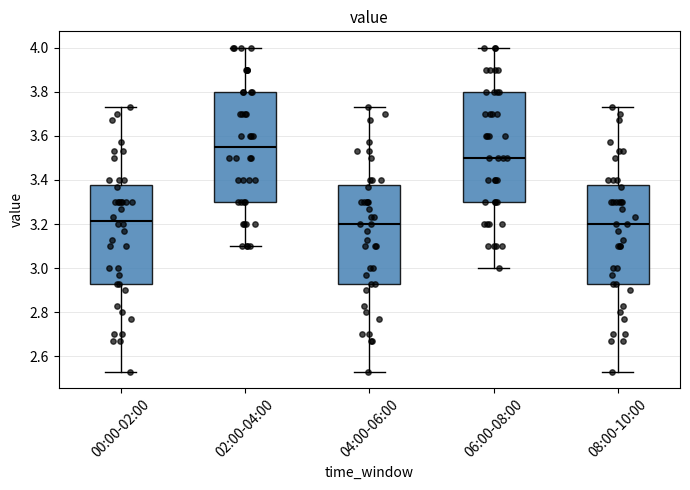

Reading left to right, transcribe this box plot: for each box, give where its median line is, the range the box spans, and where its two whiskers end, as read against the y-axis. The values are not printed on the chart, so give them approximately, as read against the axis.

00:00-02:00: median 3.22, box 2.94 to 3.38, whiskers 2.54 to 3.74
02:00-04:00: median 3.56, box 3.30 to 3.80, whiskers 3.10 to 4.00
04:00-06:00: median 3.20, box 2.94 to 3.38, whiskers 2.54 to 3.74
06:00-08:00: median 3.50, box 3.30 to 3.80, whiskers 3.00 to 4.00
08:00-10:00: median 3.20, box 2.94 to 3.38, whiskers 2.54 to 3.74